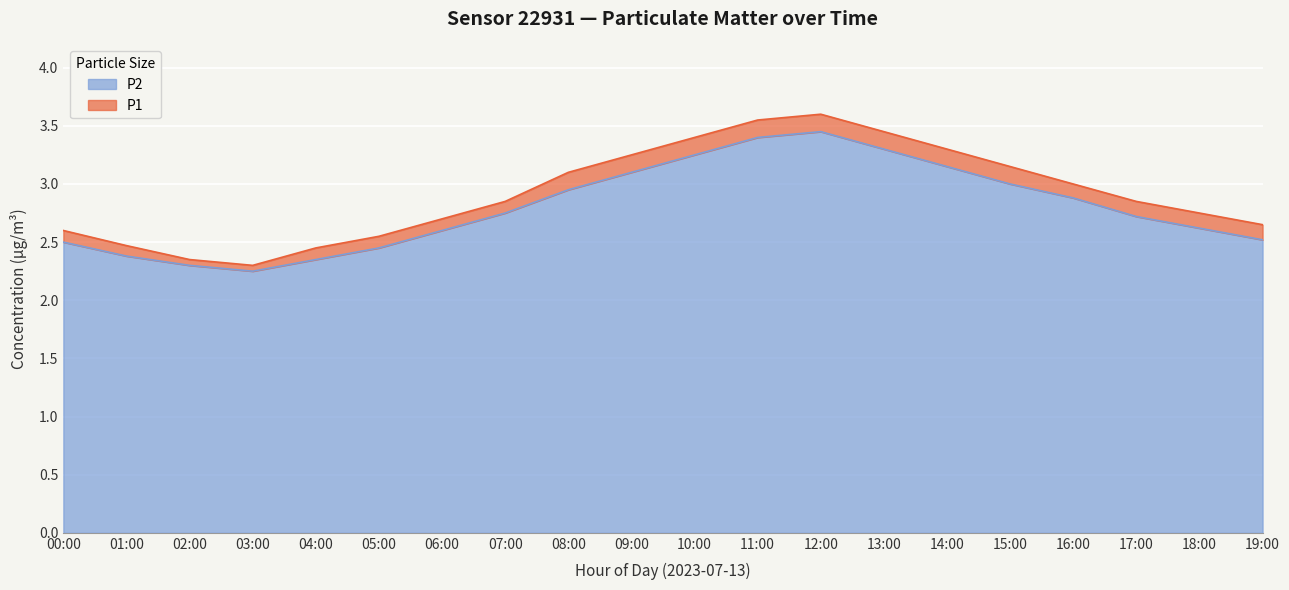

Which series has the largest range (max minus min)?

P1